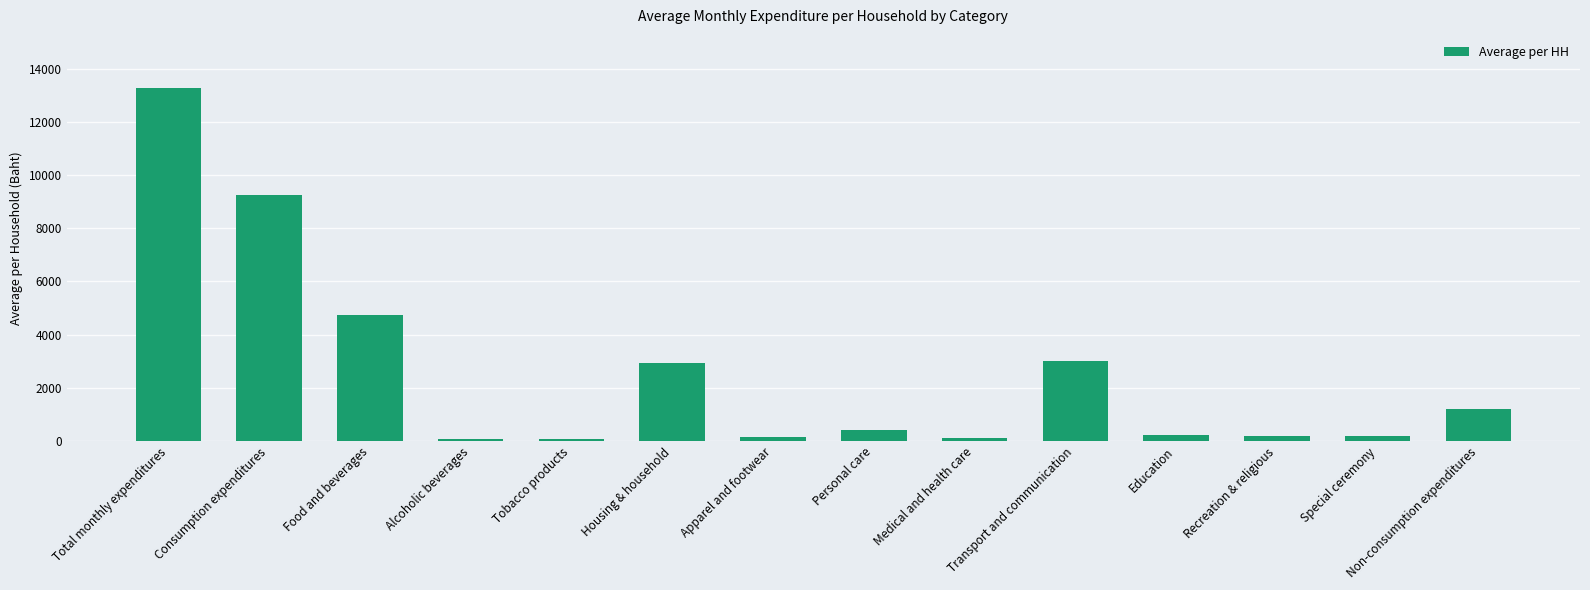

What is the sum of the values at Education and Food and beverages?

4984